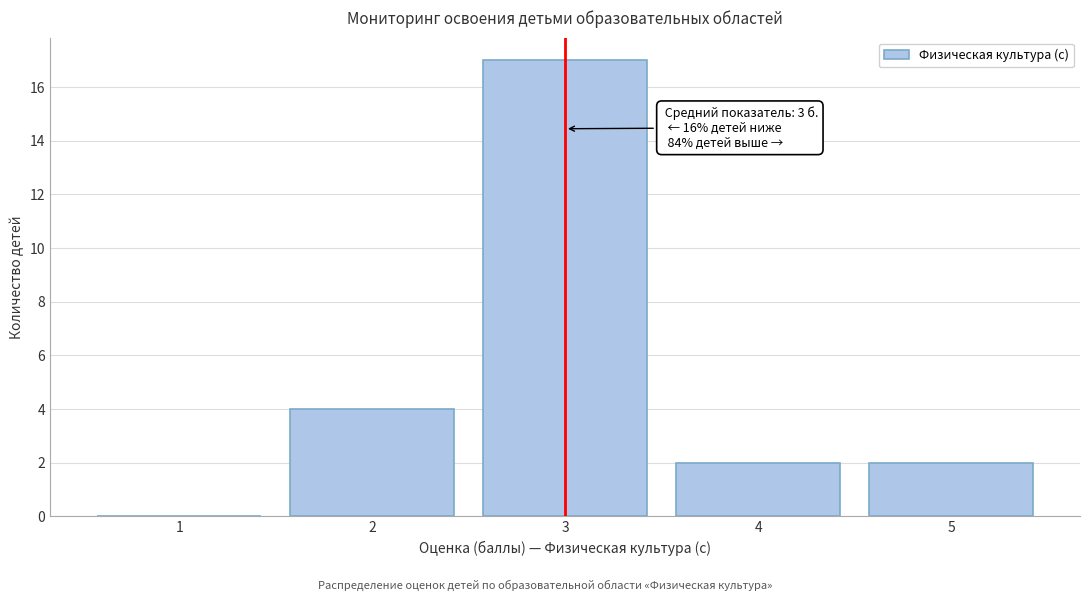

Which range on the x-axis has the tallest bar?

2.5 to 3.5